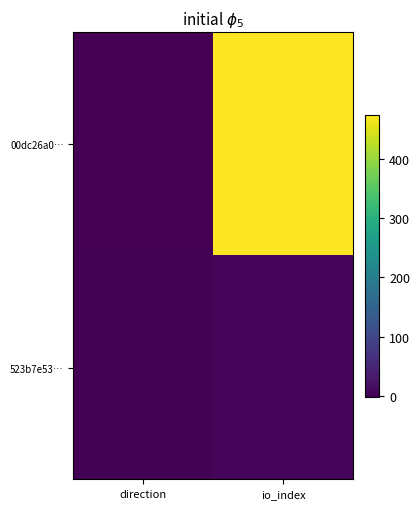

At direction, list the series in order from largest to smallest.

523b7e53…, 00dc26a0…